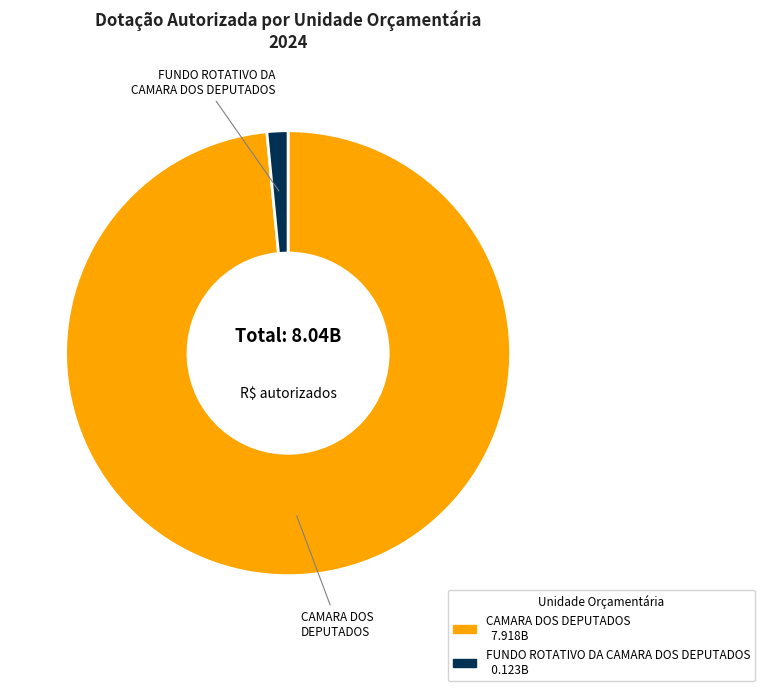

Is the sum of CAMARA DOS DEPUTADOS and FUNDO ROTATIVO DA CAMARA DOS DEPUTADOS greater than half?

Yes